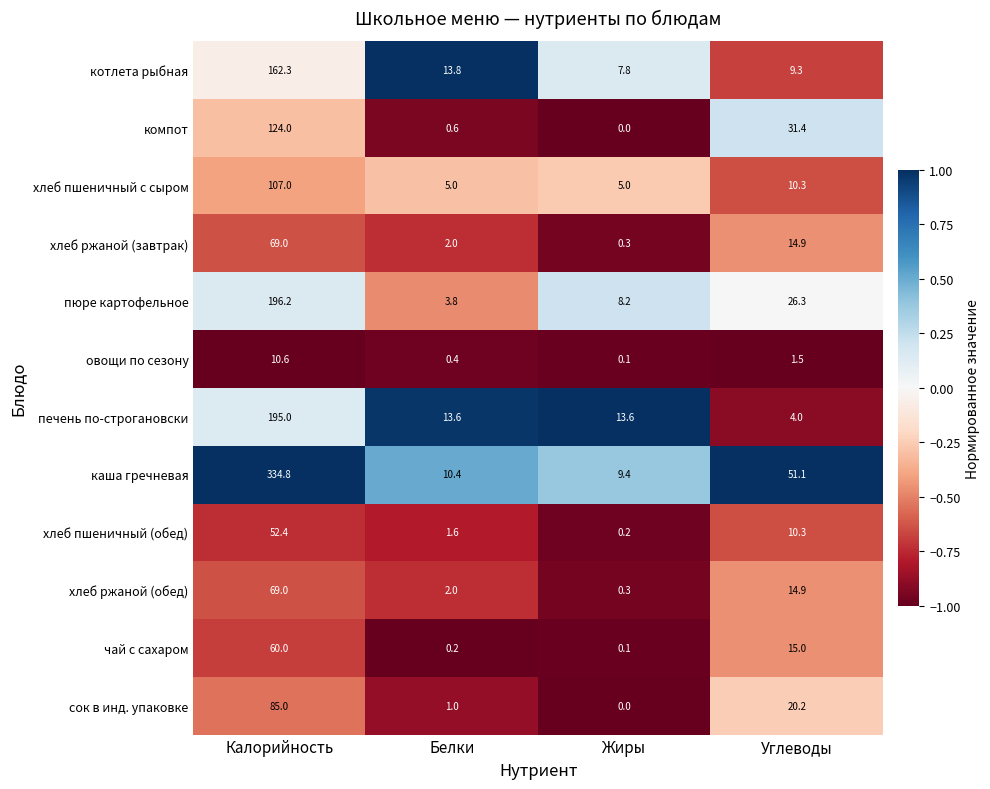

Rank the categories by сок в инд. упаковке value from highest to lowest.

Калорийность, Углеводы, Белки, Жиры